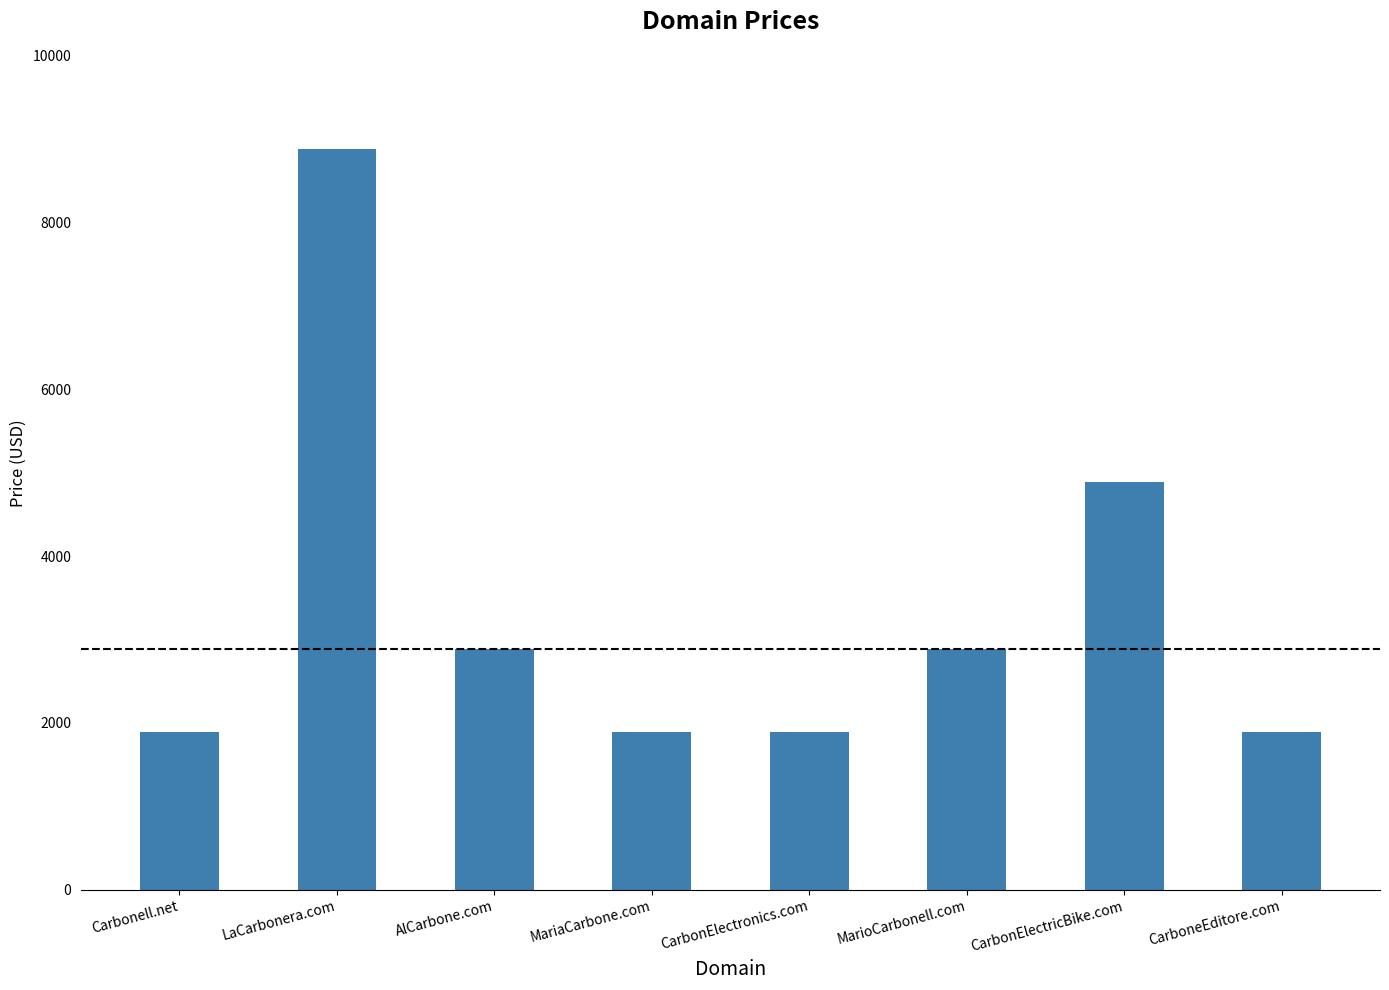

Reading right to left, transcribe all the data shown in this chart.

CarboneEditore.com=1888	CarbonElectricBike.com=4888	MarioCarbonell.com=2888	CarbonElectronics.com=1888	MariaCarbone.com=1888	AlCarbone.com=2888	LaCarbonera.com=8888	Carbonell.net=1888